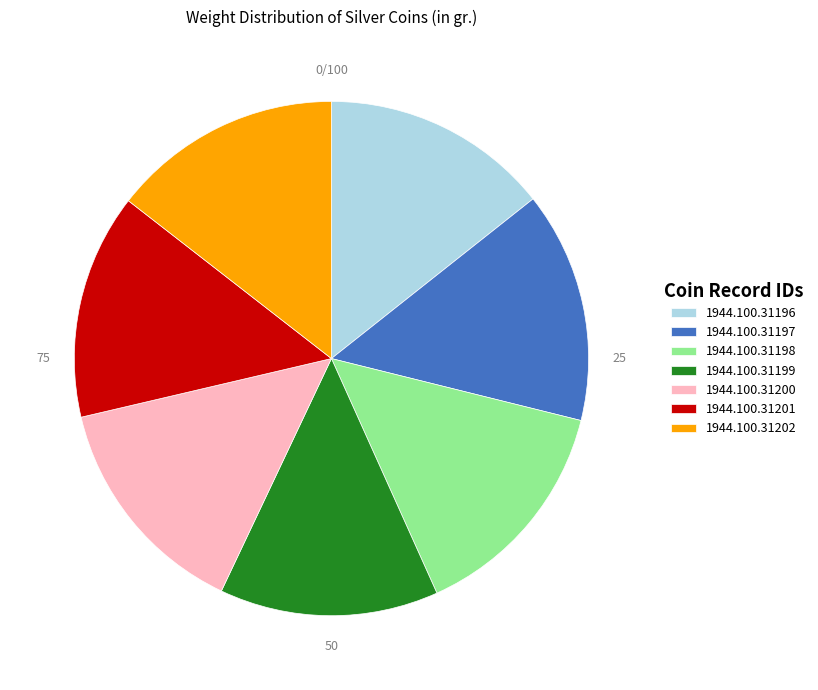

Is there any slice that represents more than half of the pie?

No